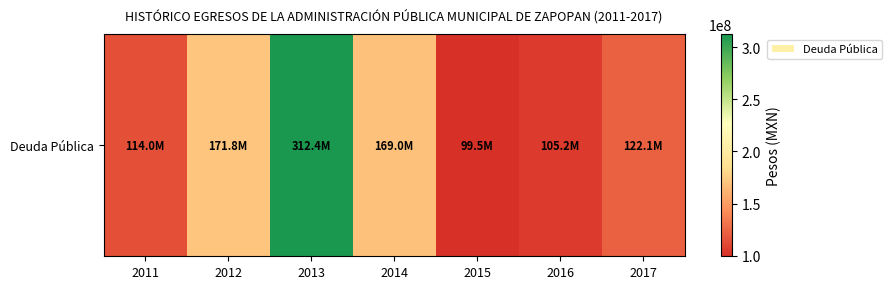

Which has a higher value, 2012 or 2011?

2012